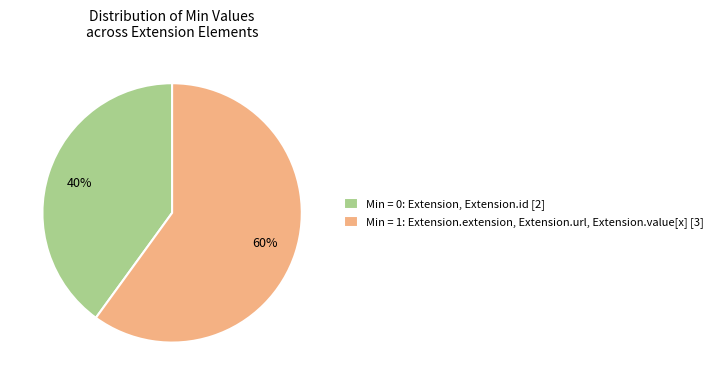

How many segments does this pie chart have?

2